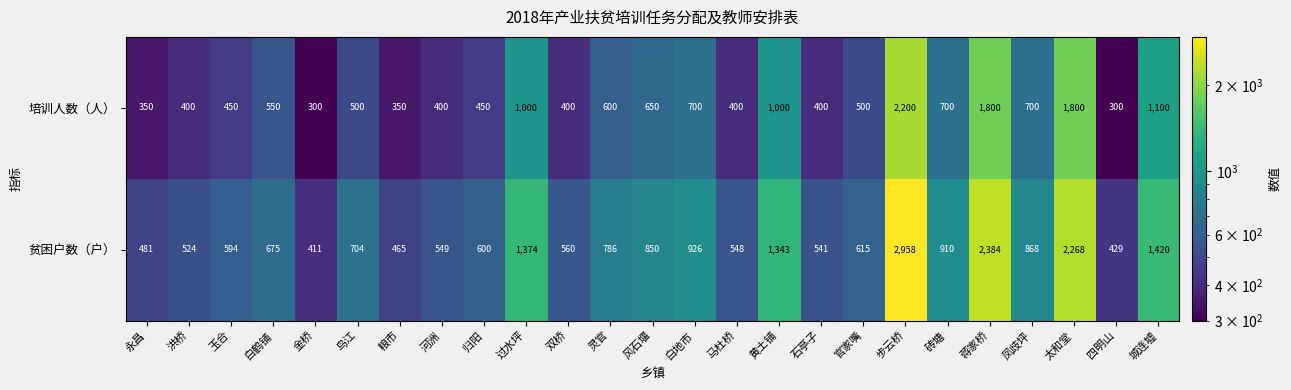

What is the difference between the 贫困户数（户） values at 双桥 and 永昌?

79